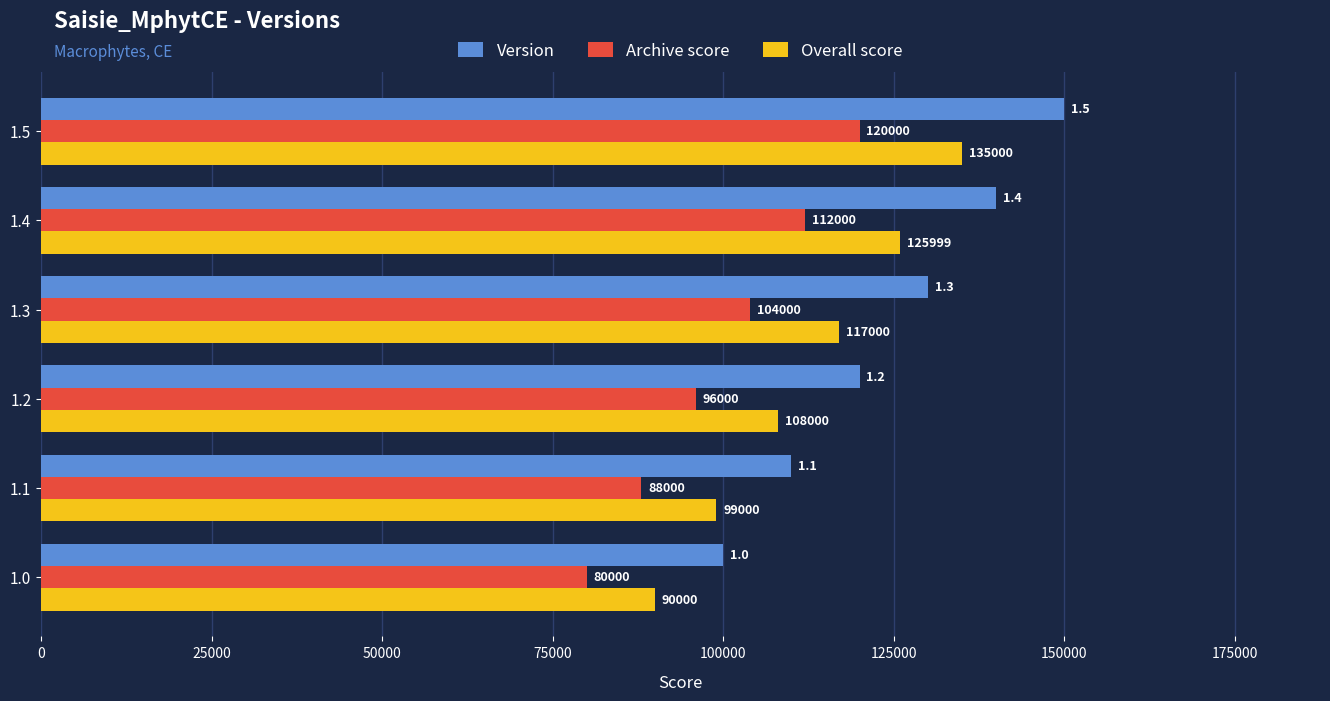

What is the average value of the Archive score series?

100000.0